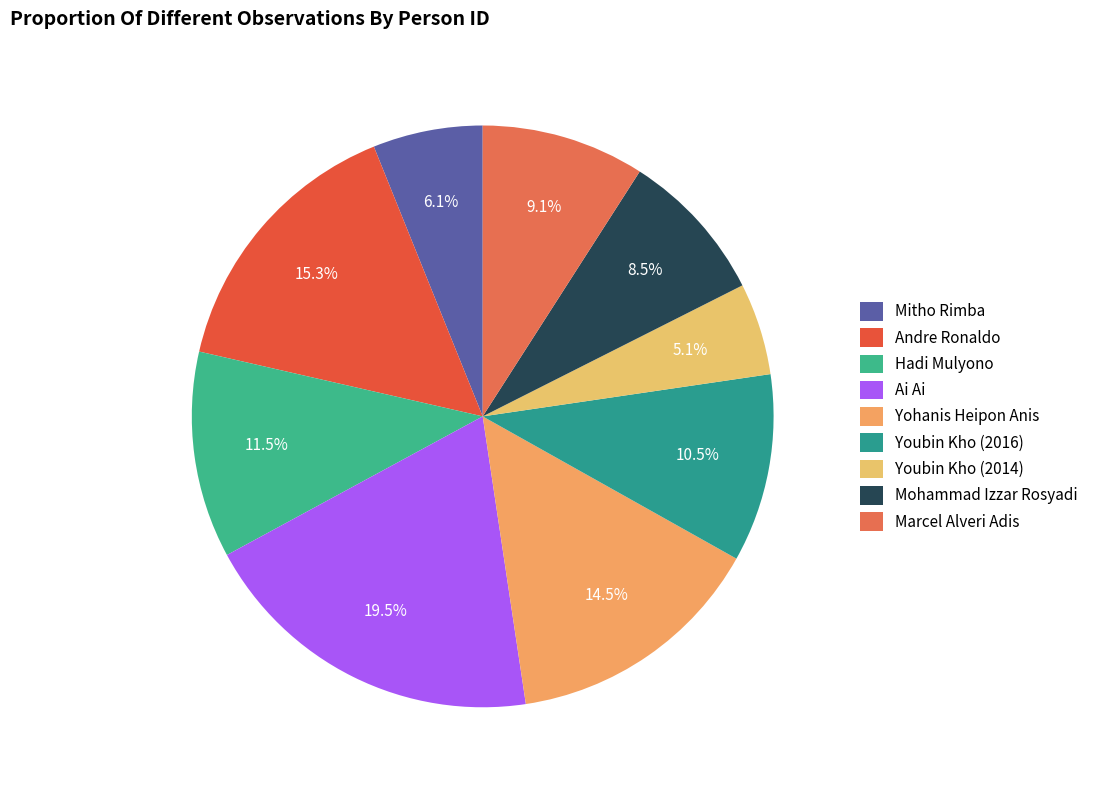

What is the change in value from Andre Ronaldo to Hadi Mulyono?

-639